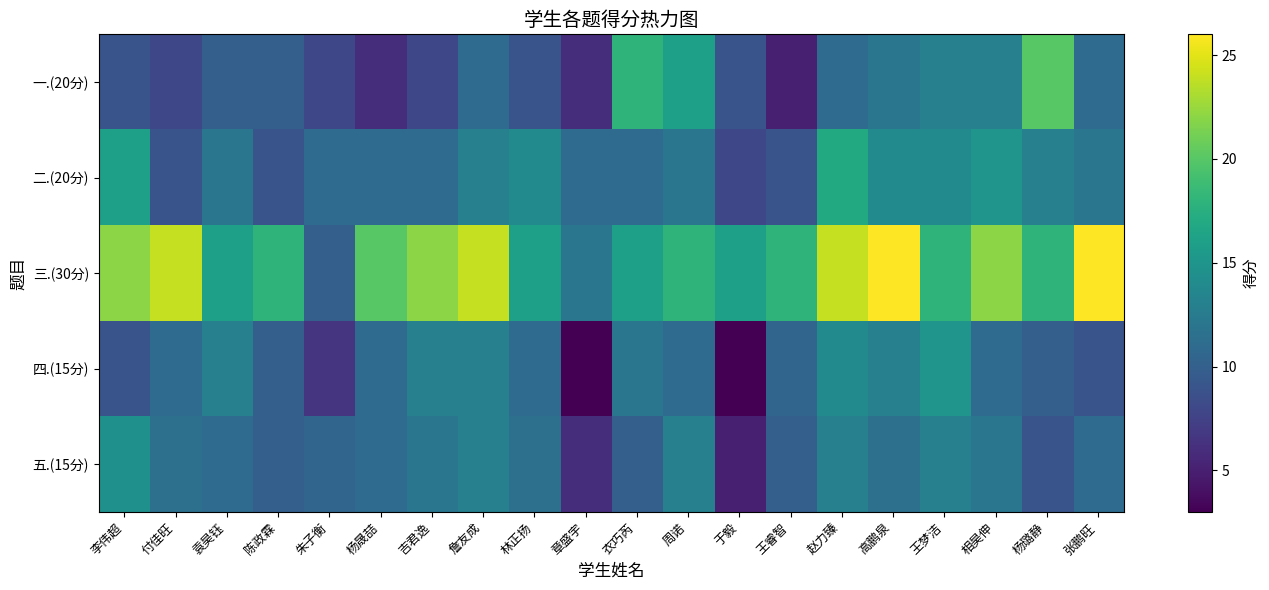

Between 衣巧芮 and 王梦洁, which is larger?

衣巧芮